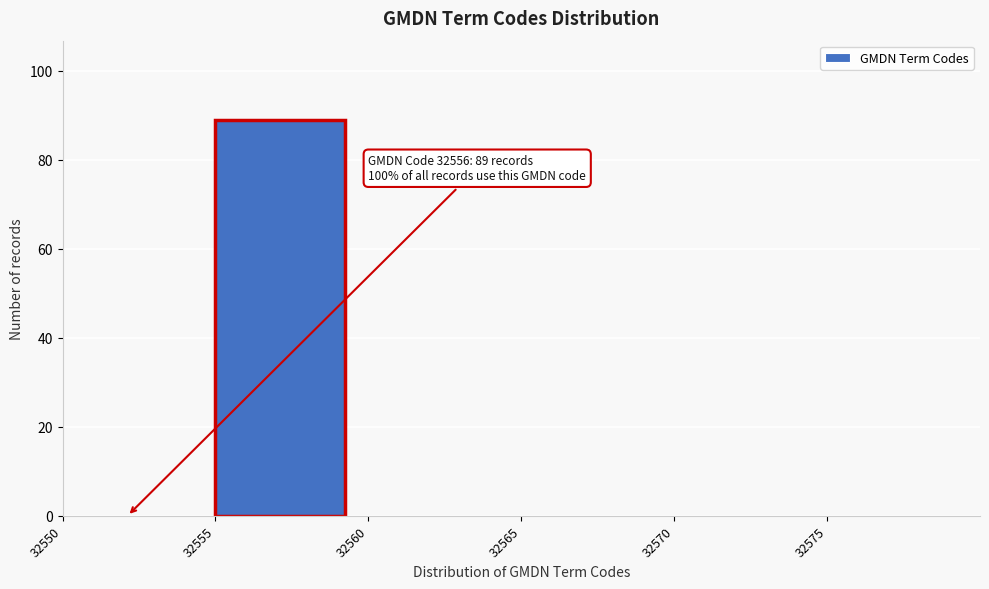

Which range on the x-axis has the tallest bar?

32555 to 32560